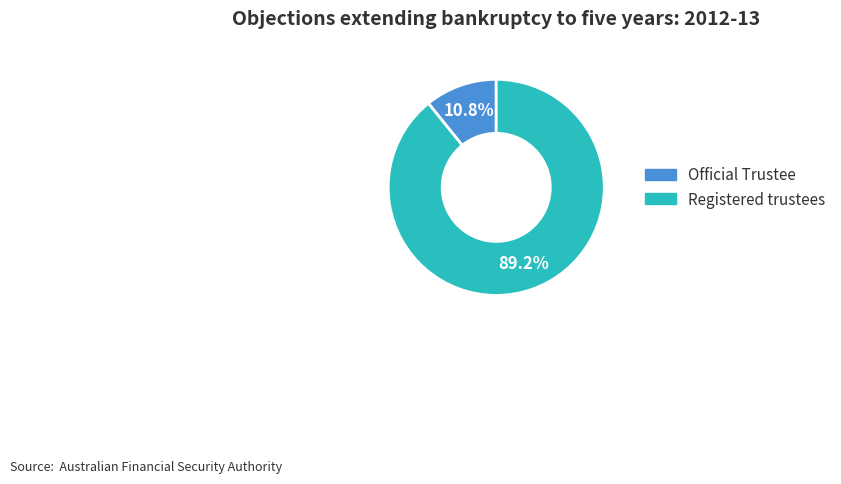

How many slices are in this pie chart?

2